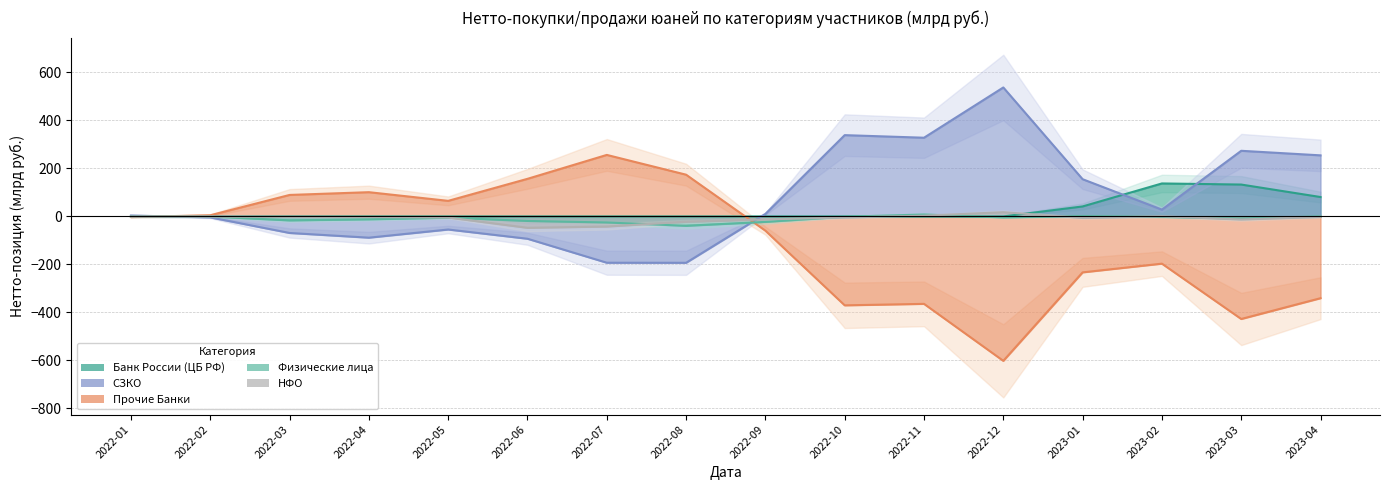

True or false: Физические лица has a value of -24.4 at 2022-08.

False